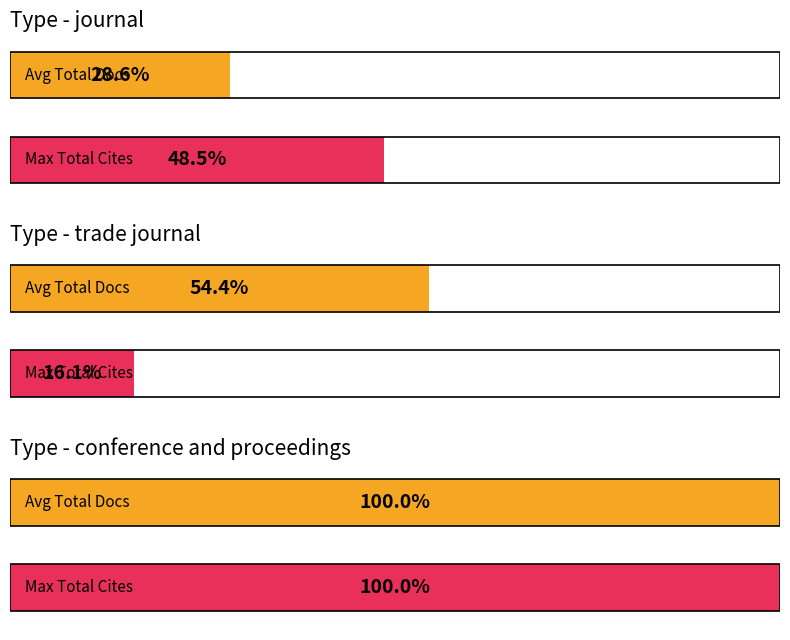

Are the bars grouped side by side (vs. stacked)?

Yes